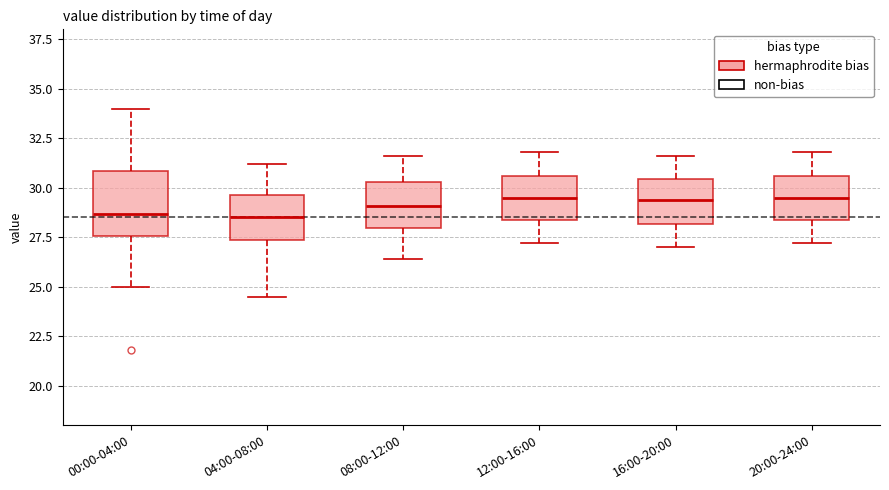

Where does the upper whisker of the box for 20:00-24:00 end on the y-axis? The values are not printed on the chart, so give them approximately, as read against the axis.

32.0